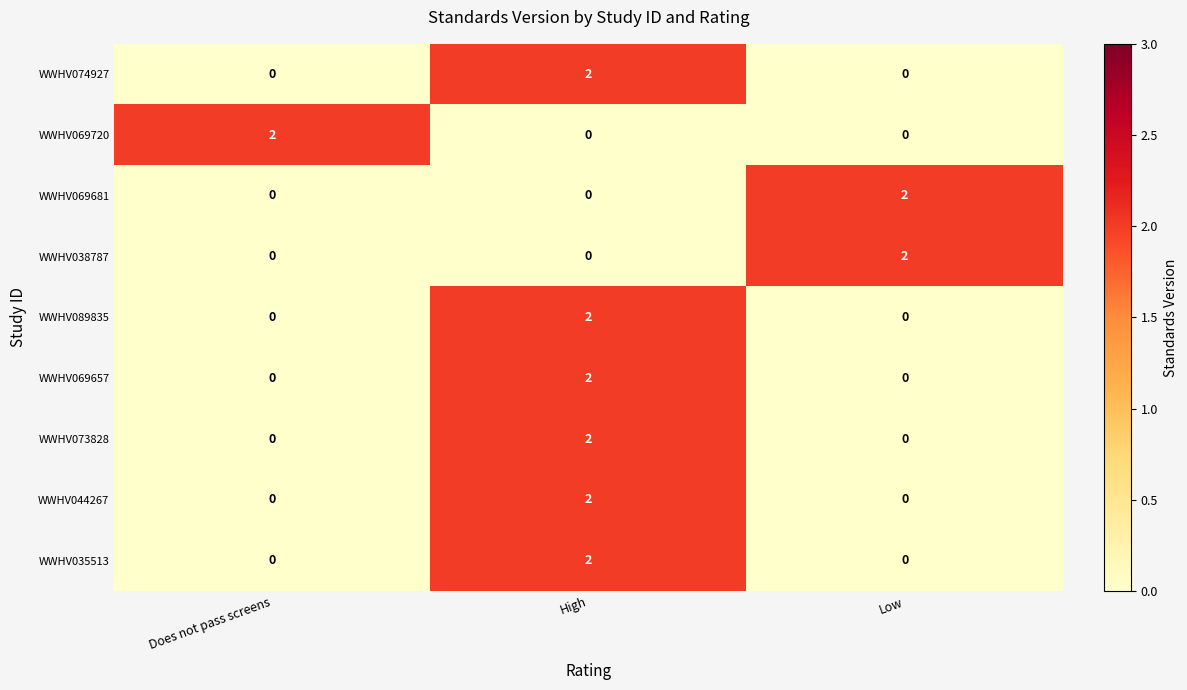

Which category has the highest value in the WWHV035513 series?

High